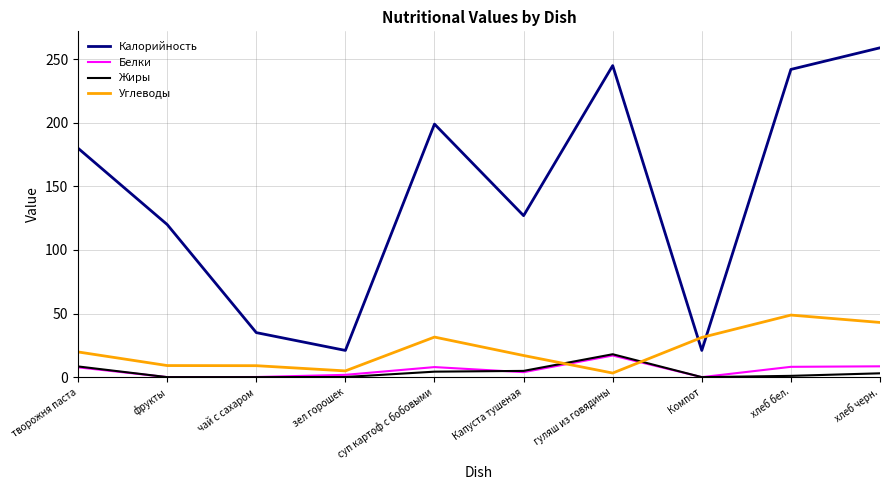

Which series has the largest range (max minus min)?

Калорийность